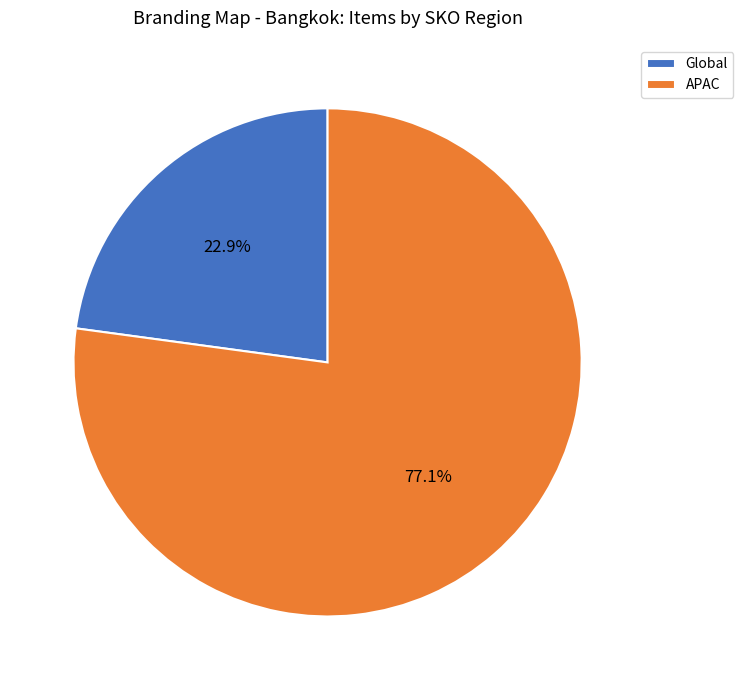

To the nearest percent, what is the average slice percentage?

50%